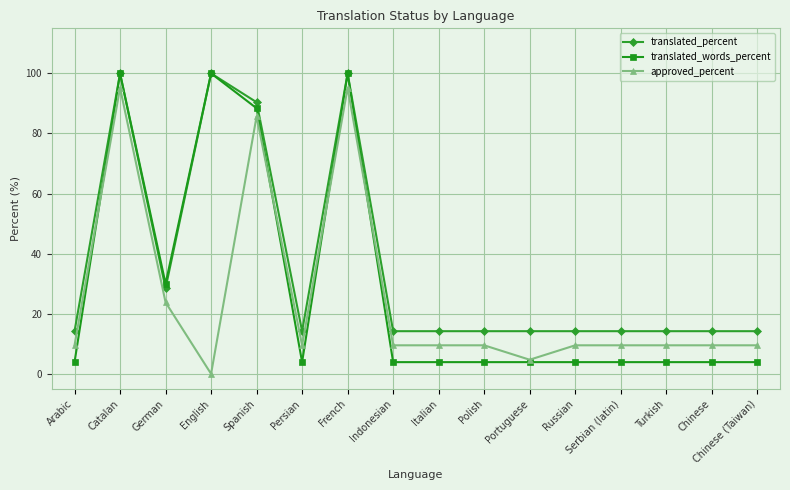

What is the maximum value shown in the chart?

100.0